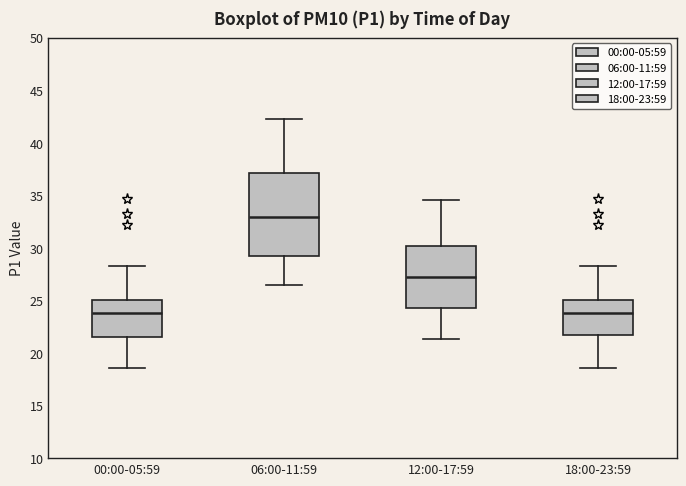

Where does the upper whisker of the box for 00:00-05:59 end on the y-axis? The values are not printed on the chart, so give them approximately, as read against the axis.

28.5